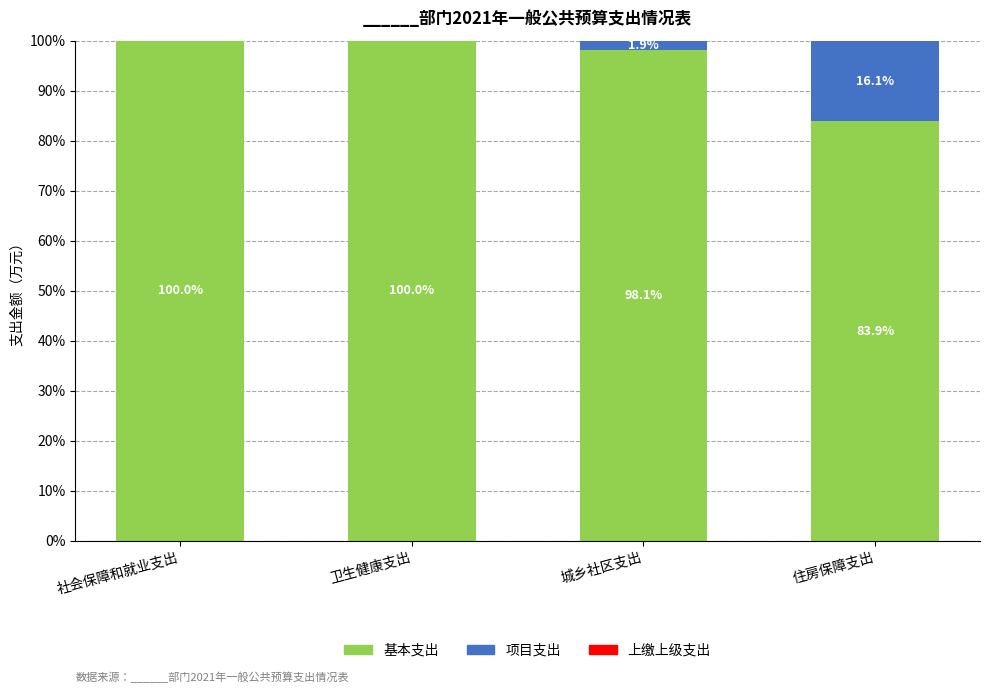

What is the total value across all series at 社会保障和就业支出?

100.0